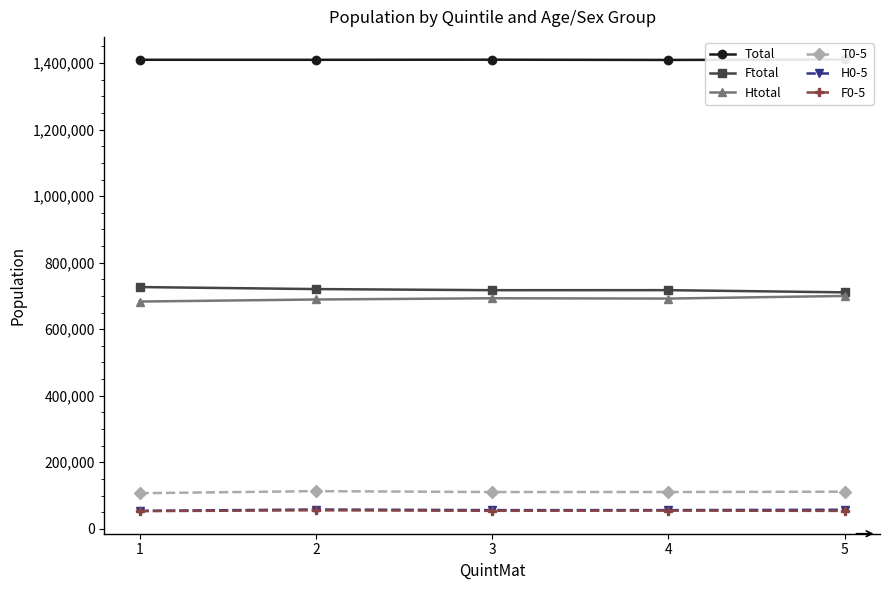

Read the F0-5 value at 4, to the nearest 50.

54750